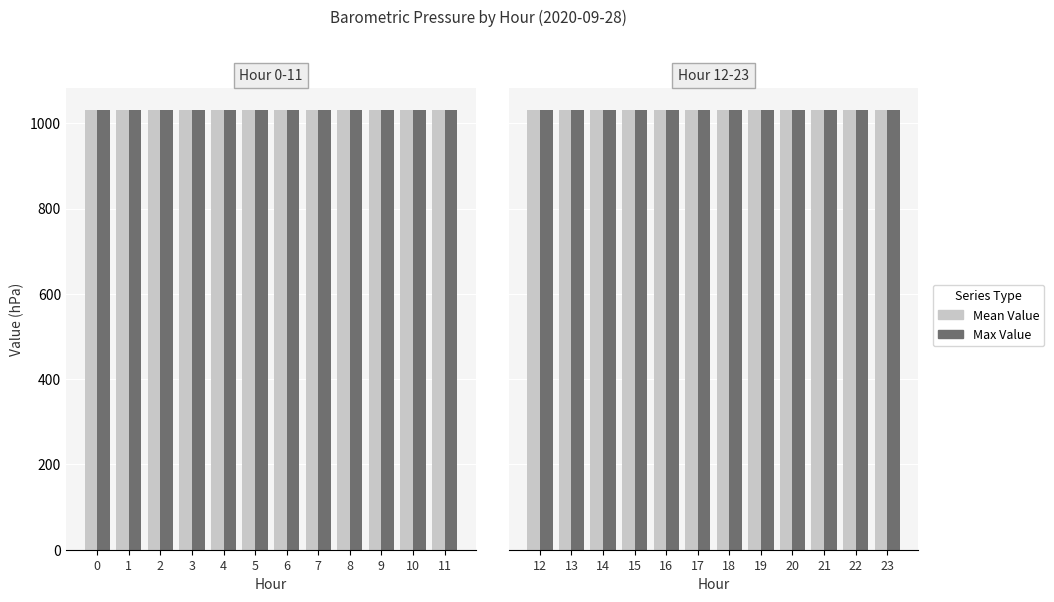

Does the chart contain stacked bars?

No